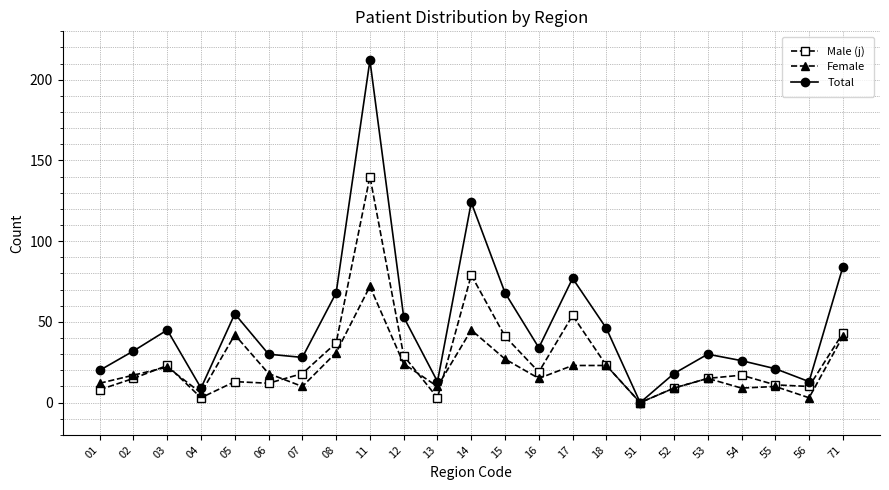

How many lines are shown in the chart?

3